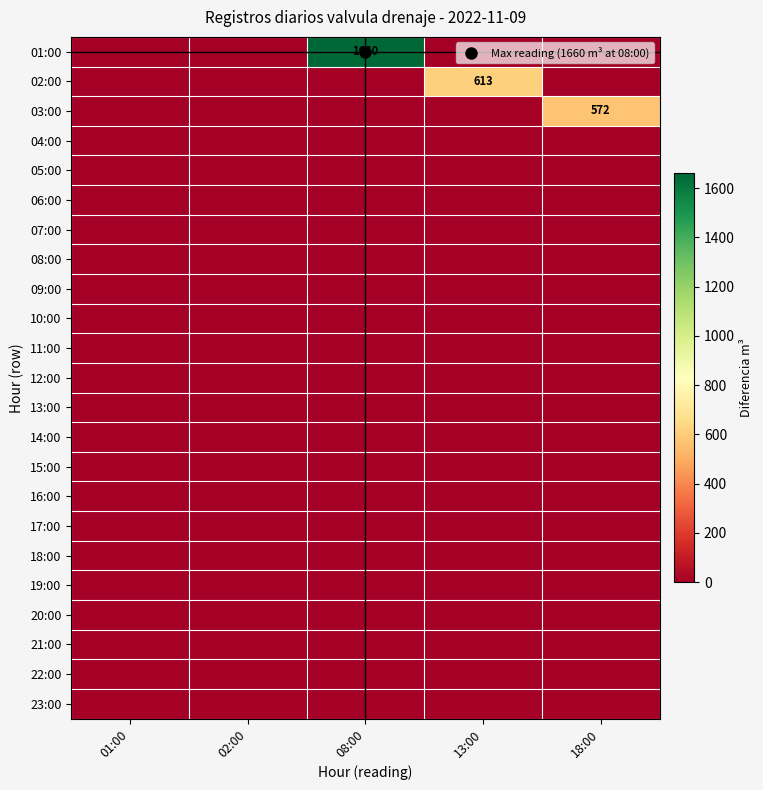

Which category has the lowest value across all series?

01:00